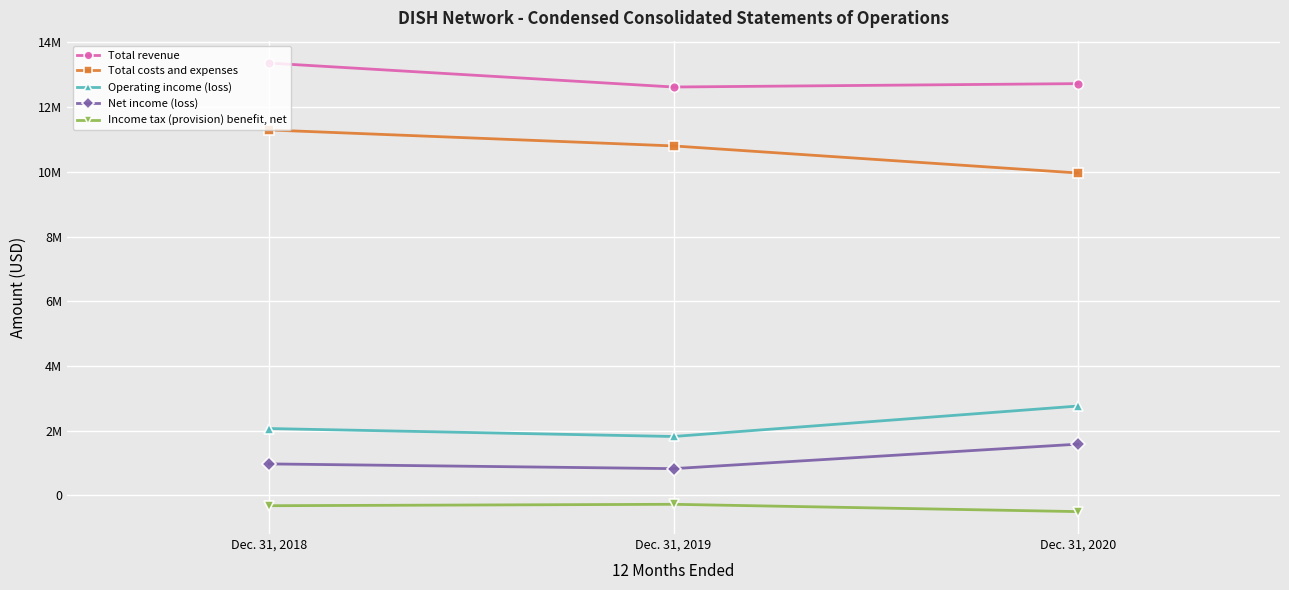

What is the spread (max minus min) of values at Dec. 31, 2019?

12897644